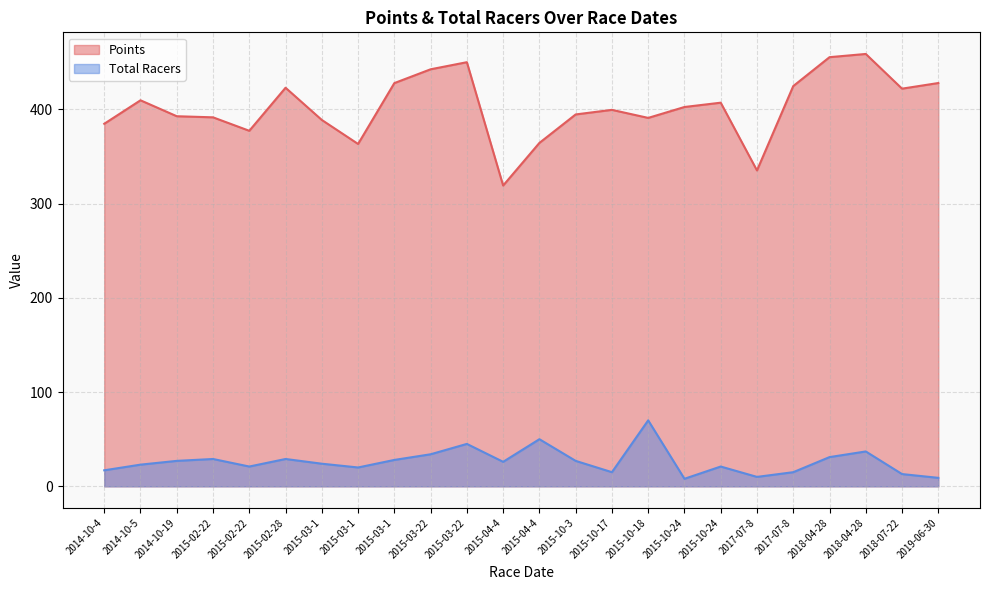

Count the number of data series in this chart.

2